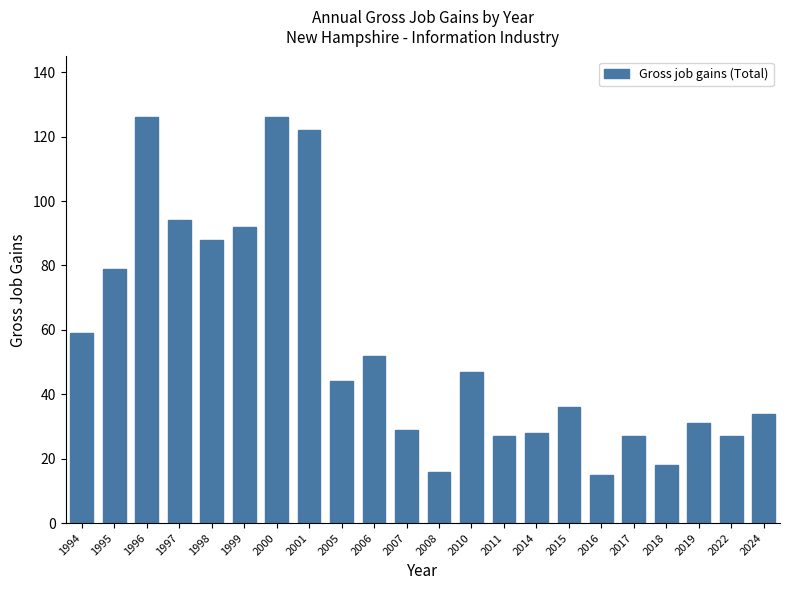

What is the ratio of the value at 1997 to the value at 2000?

0.7